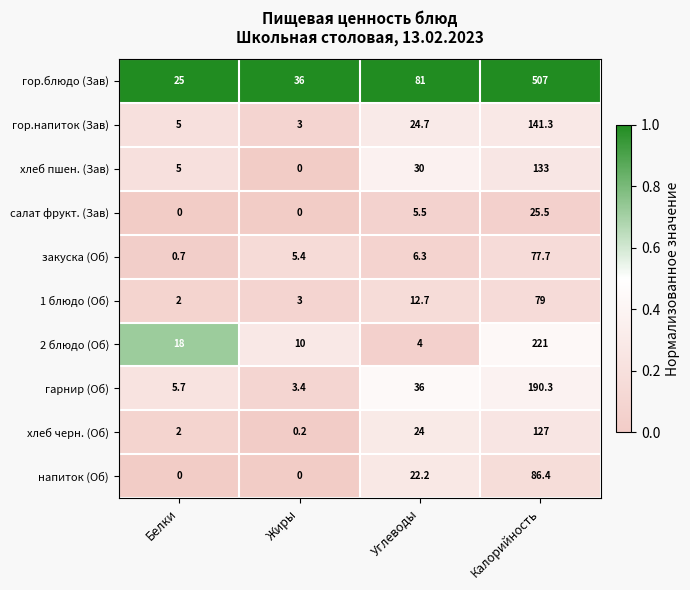

At which category does the chart reach its peak across all series?

Калорийность